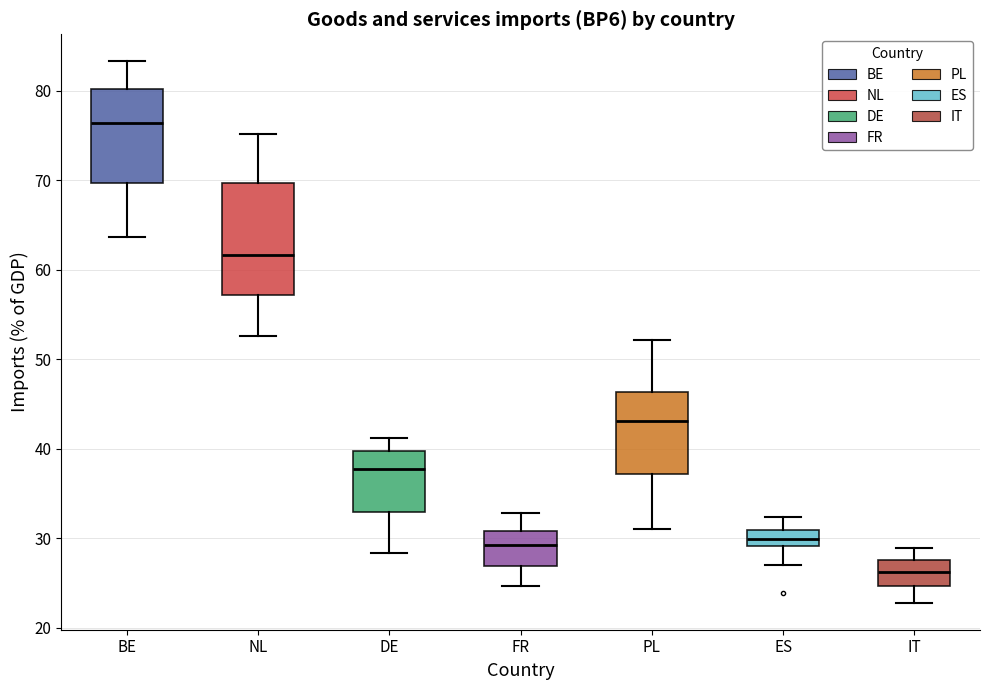

Which box's median line is the highest?

BE